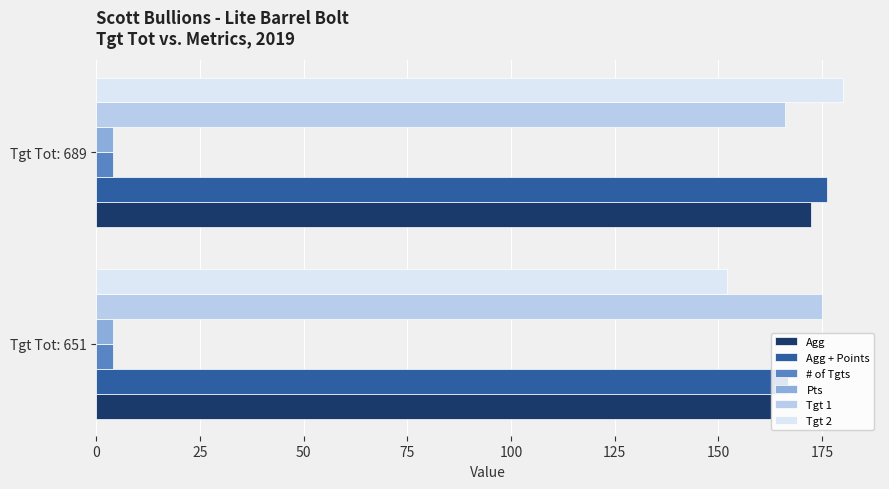

Is it true that Agg + Points equals 166.8 at Tgt Tot: 651?

True